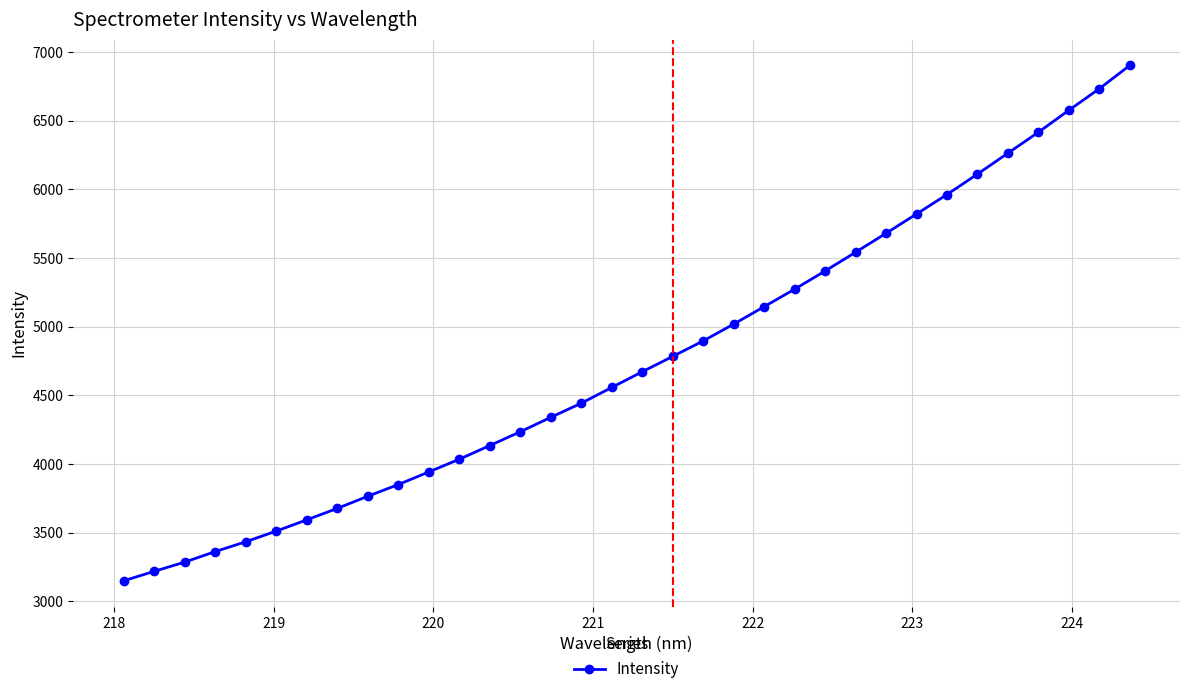

What is the maximum value shown in the chart?

6902.0